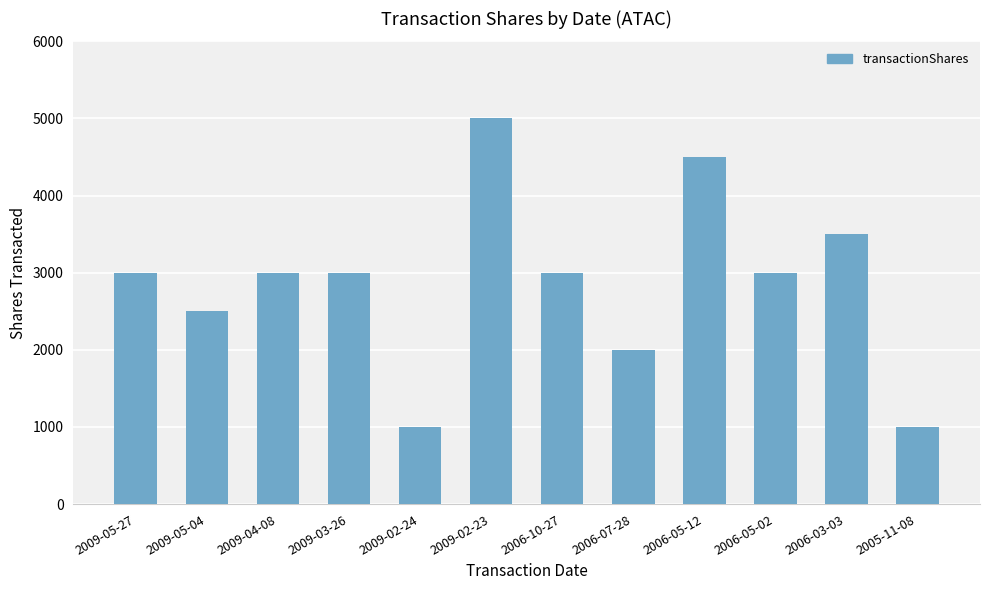

The value at 2009-05-27 is 3000. True or false?

True